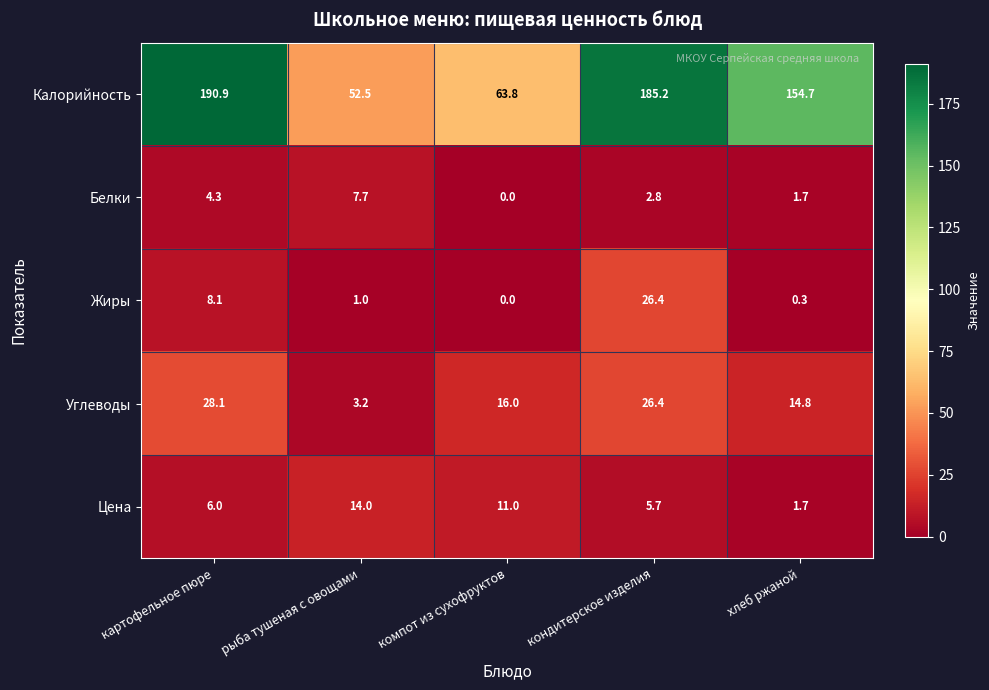

Count the number of data series in this chart.

5